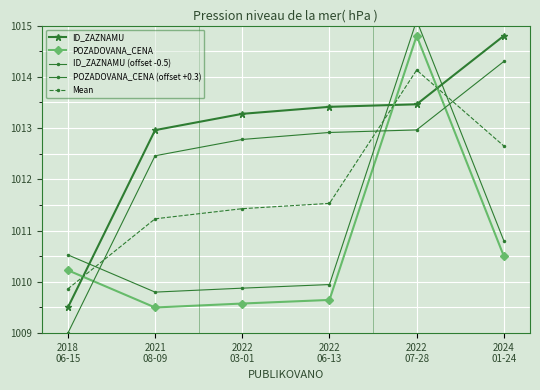

What is the minimum value for POZADOVANA_CENA (offset +0.3)?

1009.8